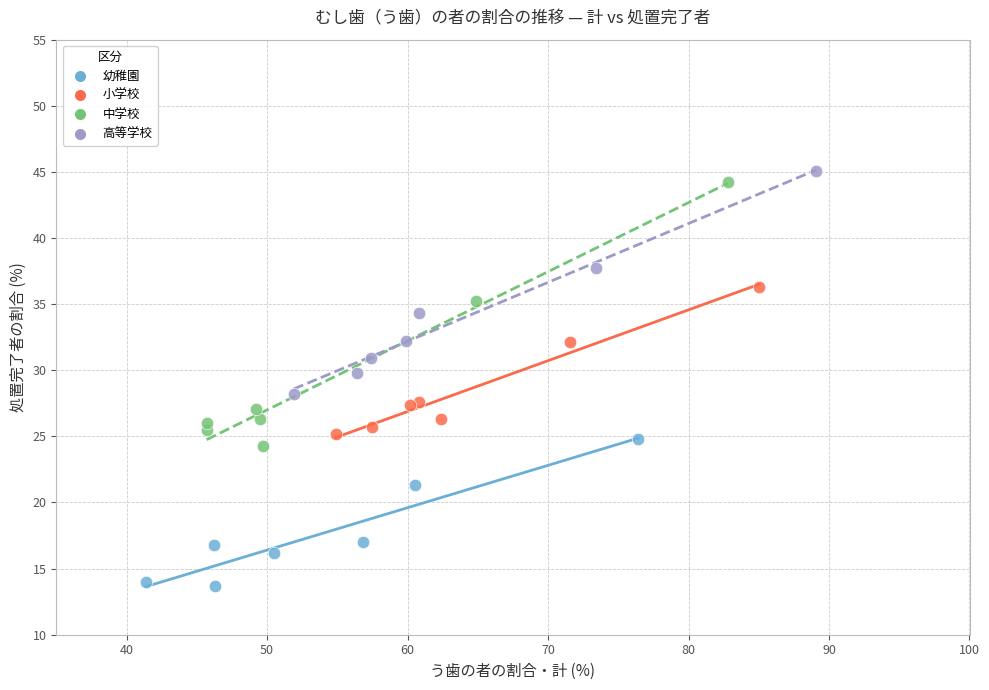

Which series reaches the minimum Y coordinate?

幼稚園